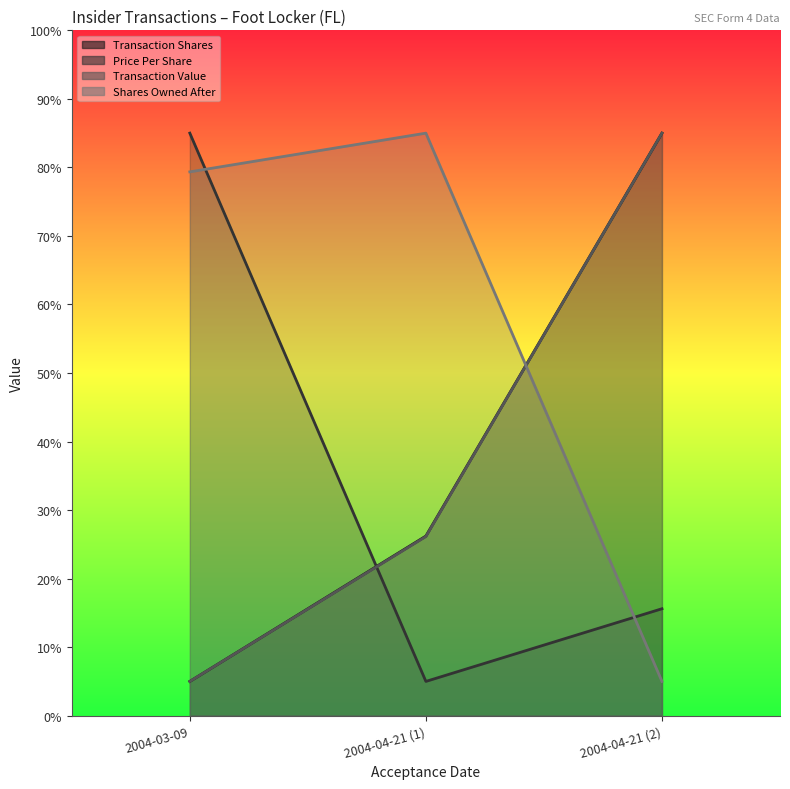

The Shares Owned After series shows 1.1 at 2004-04-21 (2). True or false?

False